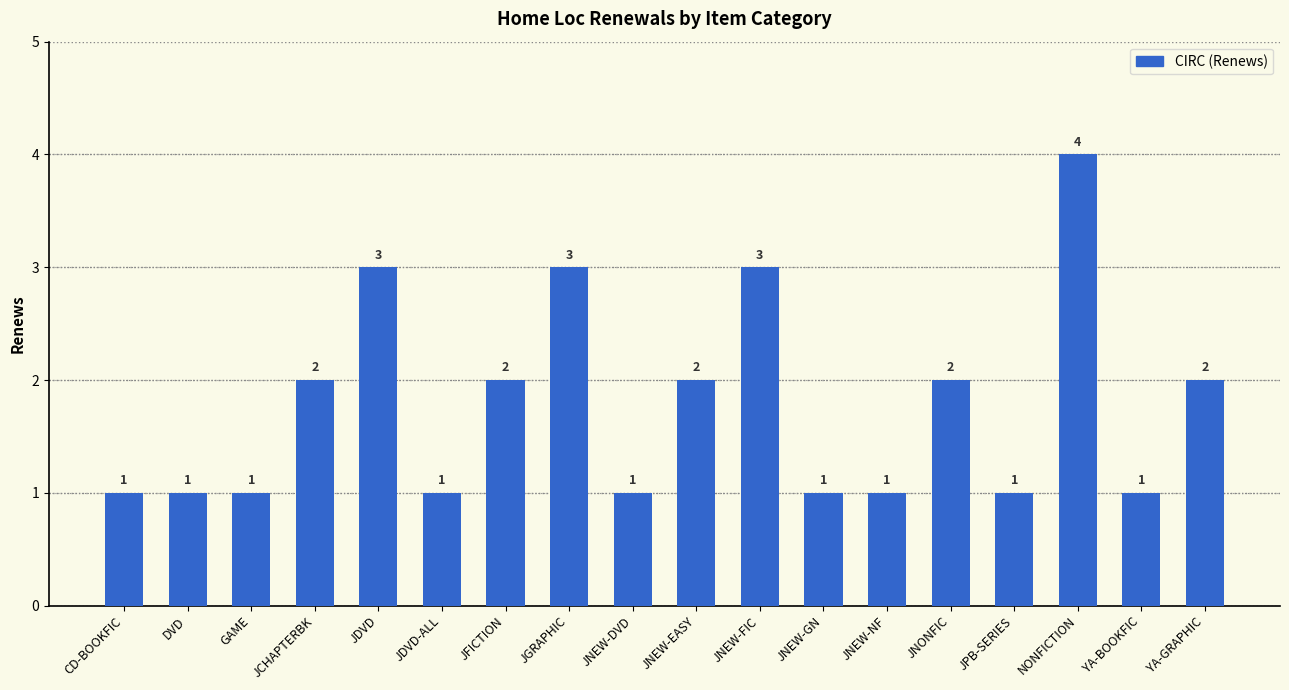

What is the sum of all values?

32